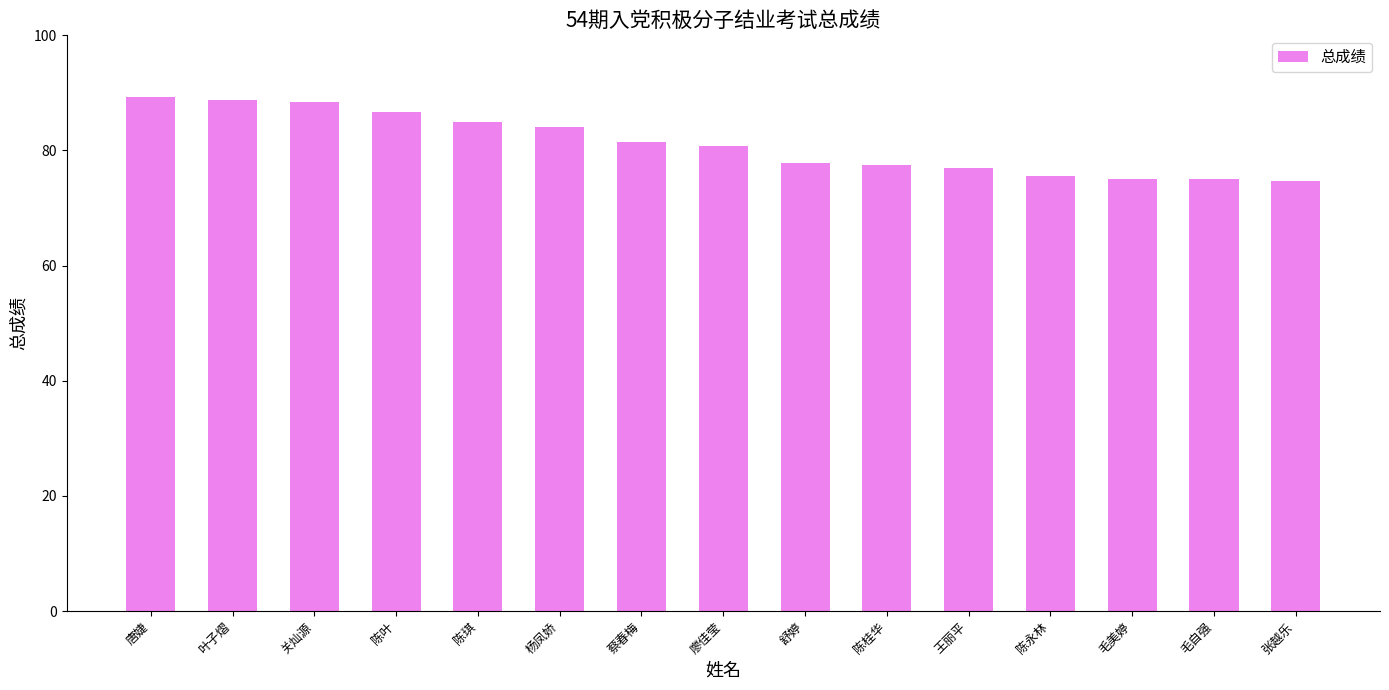

The chart shows a value of 141.0 at 廖佳莹. True or false?

False